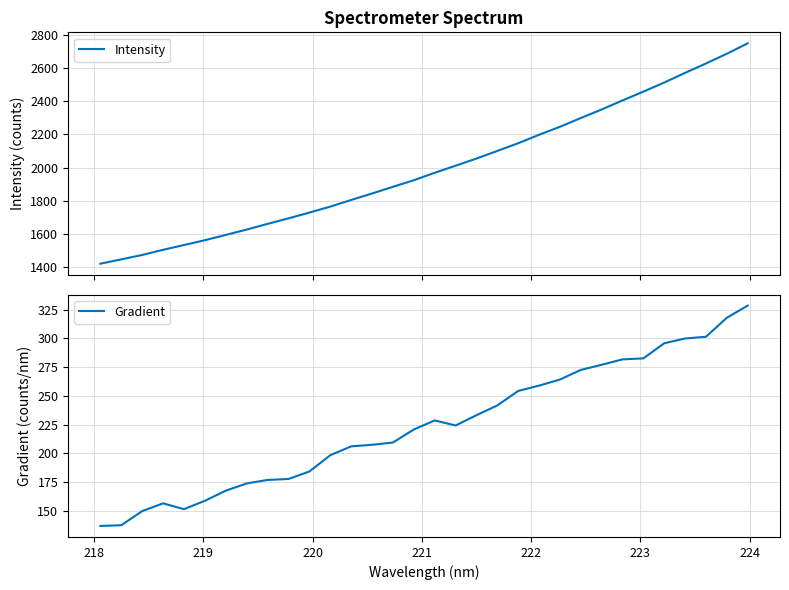

True or false: Gradient has a value of 85.6 at 29.

False